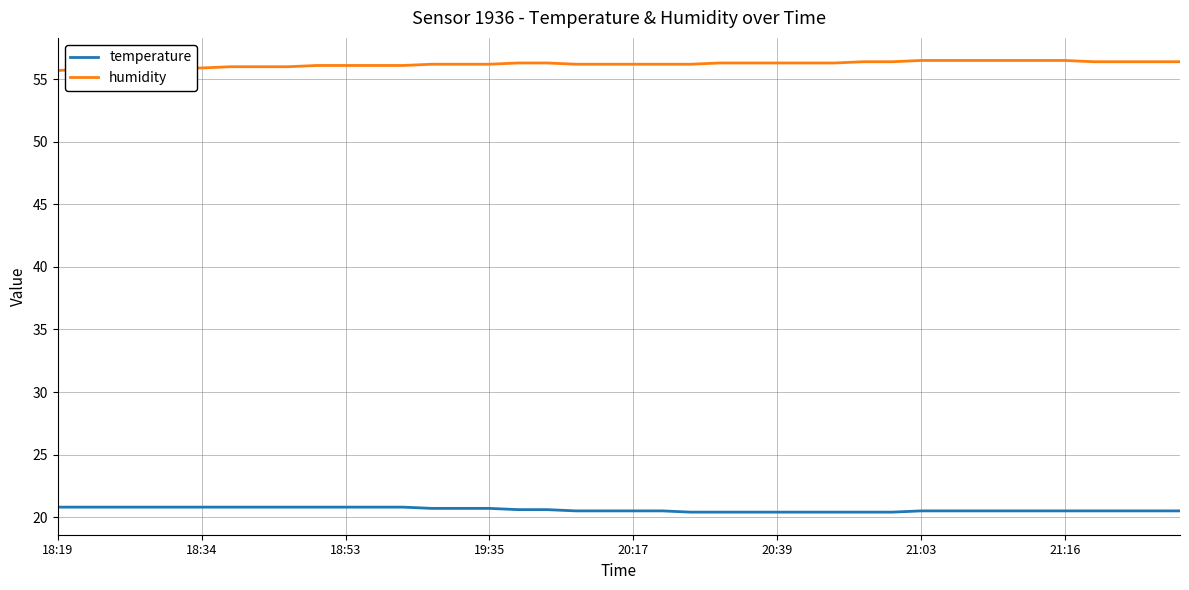

What is the difference between the second highest and minimum values in the temperature series?

0.4